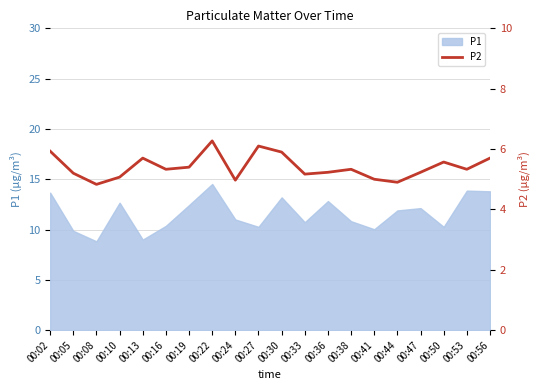

The value of P1 at 00:30 is 21.0. True or false?

False